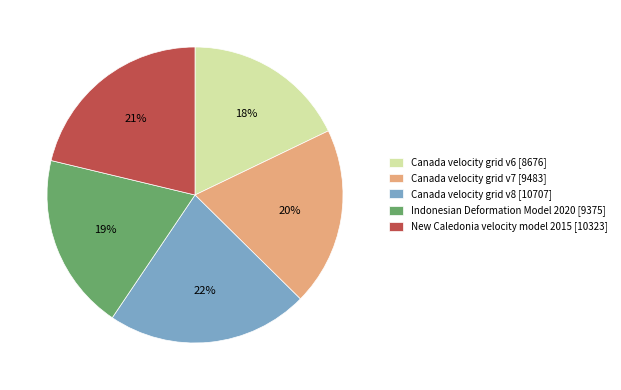

Which has a higher value, Canada velocity grid v7 [9483] or Canada velocity grid v6 [8676]?

Canada velocity grid v7 [9483]